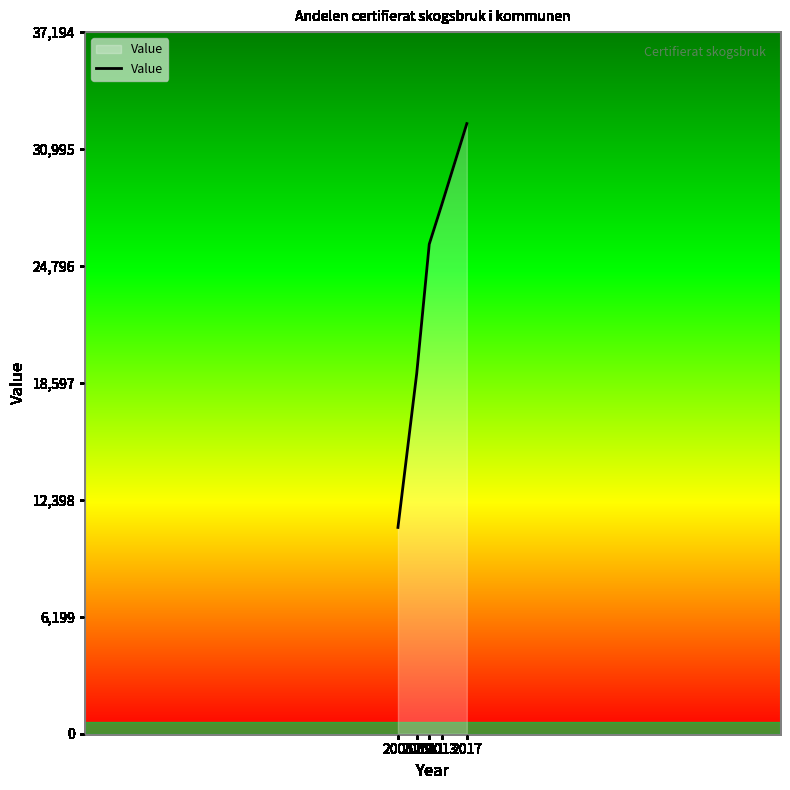

What is the sum of all values?

116377